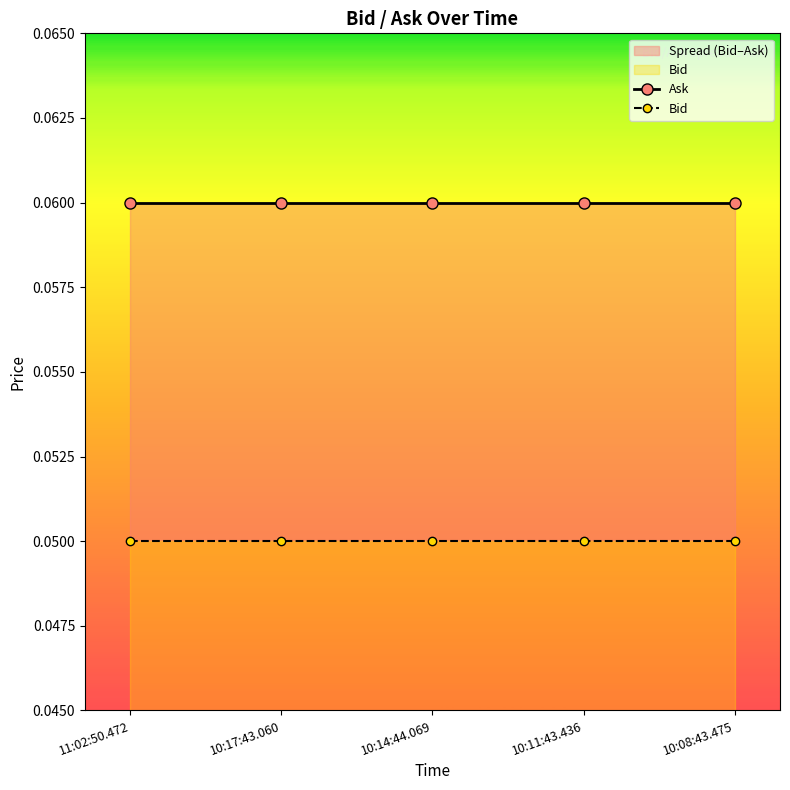

What is the label of the 3rd point from the left?

10:14:44.069